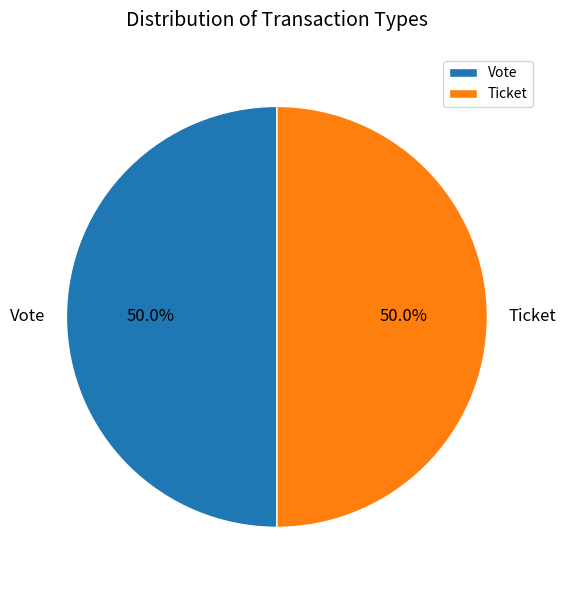

What is the ratio of the value at Vote to the value at Ticket?

1.0